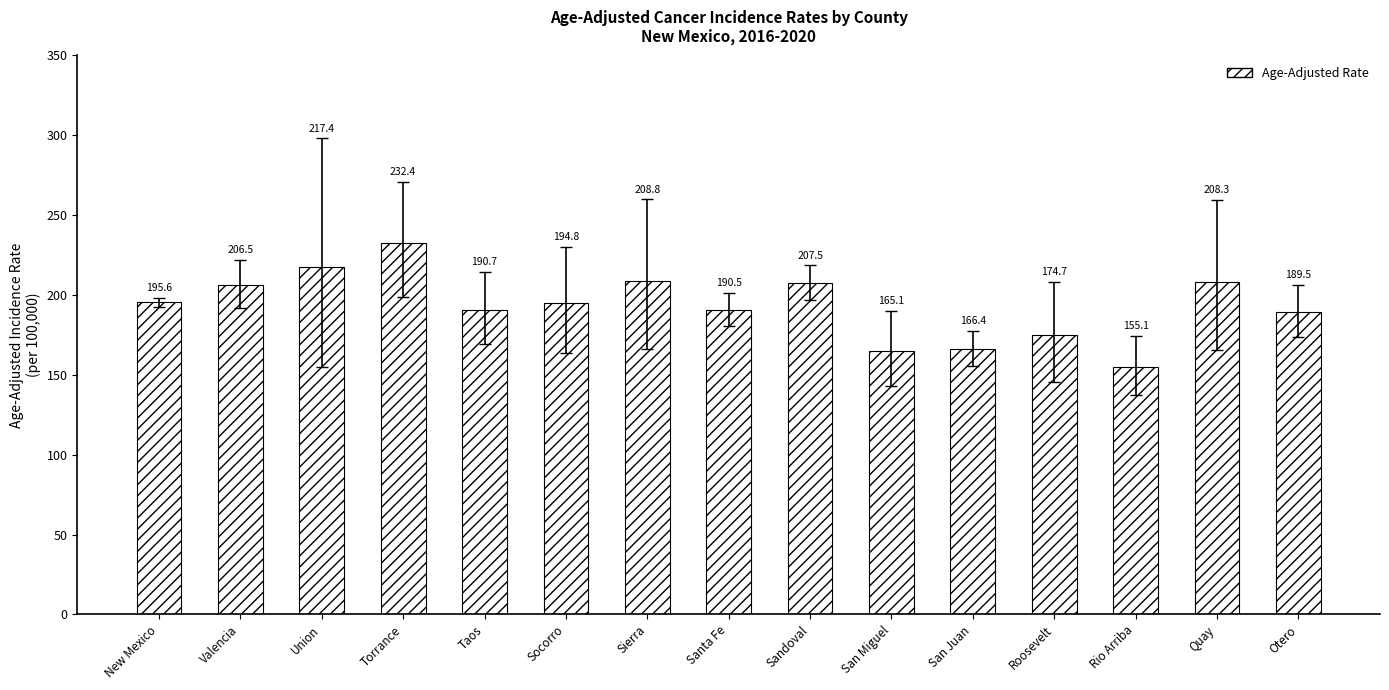

List the labels in order of value, largest first.

Torrance, Union, Sierra, Quay, Sandoval, Valencia, New Mexico, Socorro, Taos, Santa Fe, Otero, Roosevelt, San Juan, San Miguel, Rio Arriba